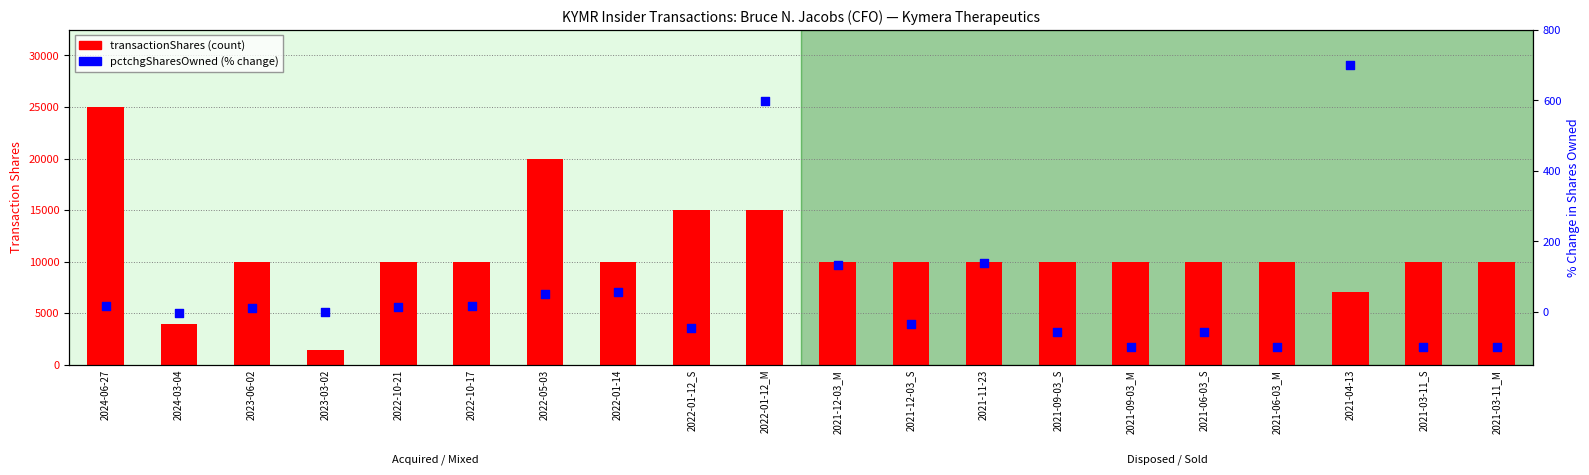

Which series has the largest total across all categories?

transactionShares